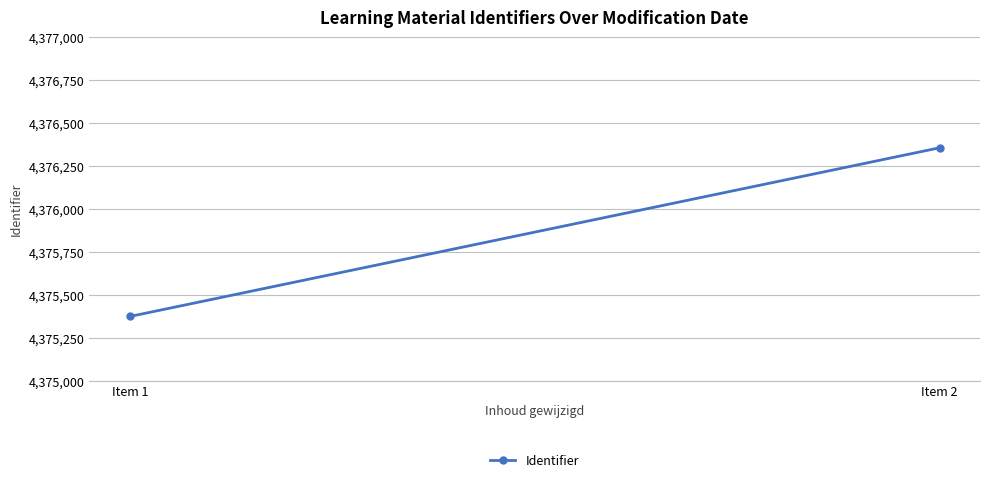

List the labels in order of value, largest first.

Item 2, Item 1